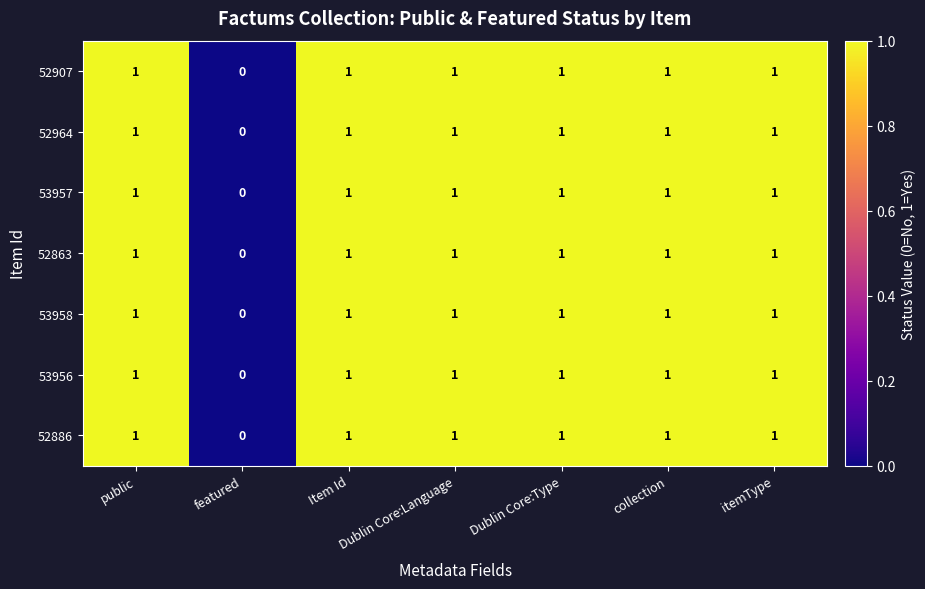

Is it true that 52863 equals 0 at featured?

True